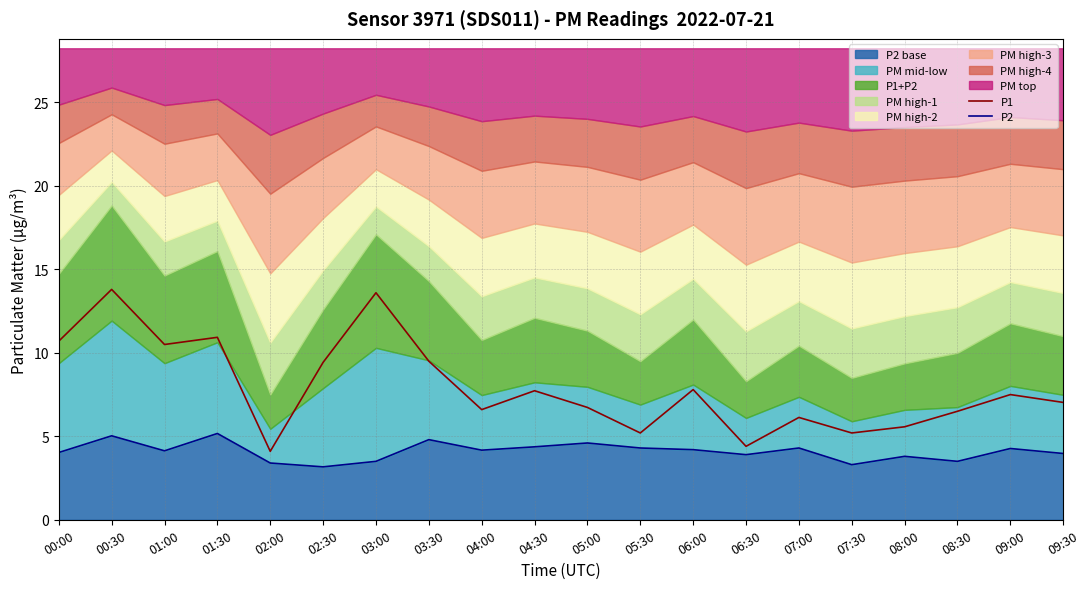

At how many categories does at least one series exceed 3?

20